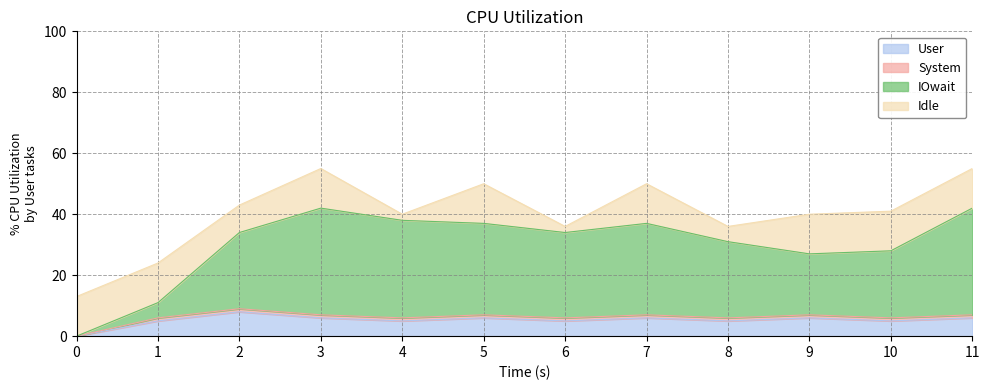

The value of User at 7 is 11. True or false?

False